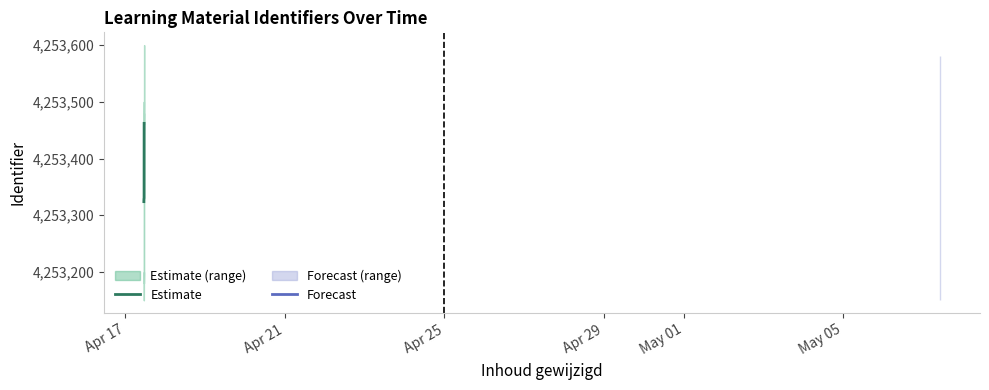

Is it true that the value at Apr 21 is 855848?

False